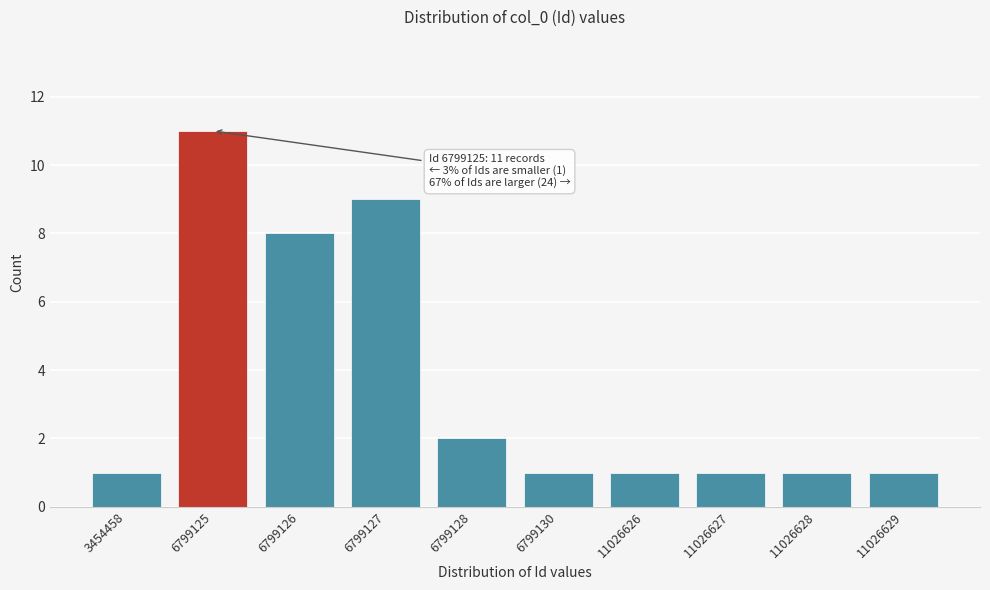

Reading left to right, what are all the values shown in this chart?

3454458=1	6799125=11	6799126=8	6799127=9	6799128=2	6799130=1	11026626=1	11026627=1	11026628=1	11026629=1